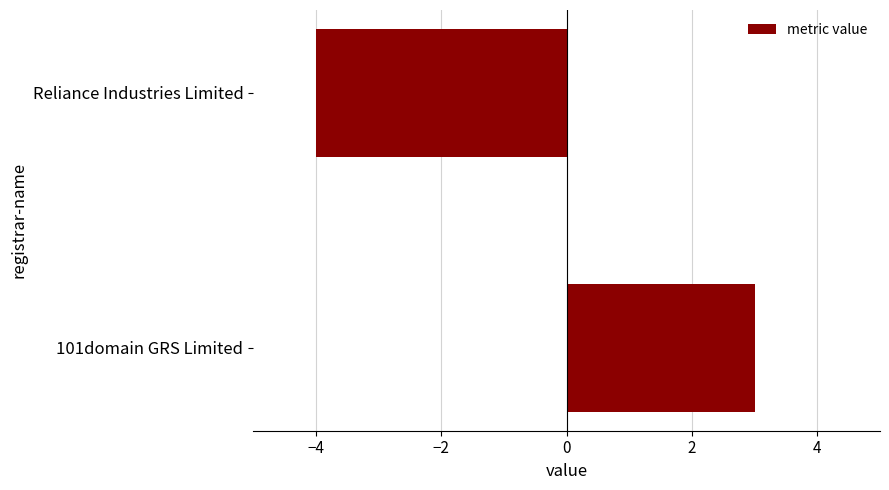

Does the chart contain any negative values?

Yes